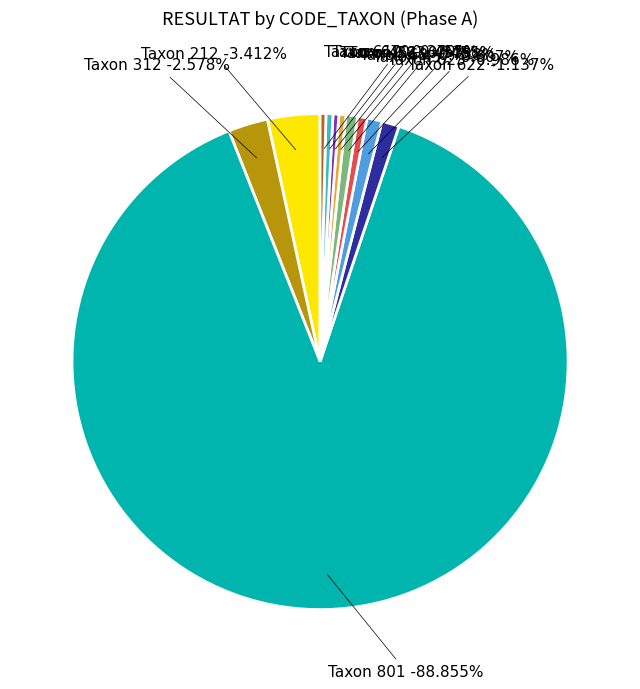

Count the number of slices in the pie.

11